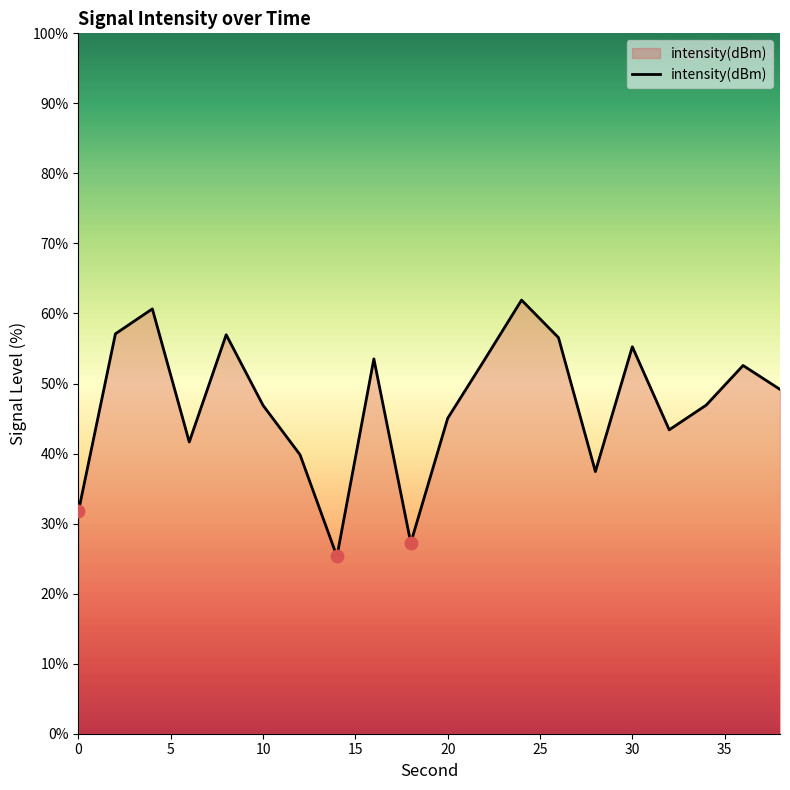

What is the greatest value displayed?

61.9